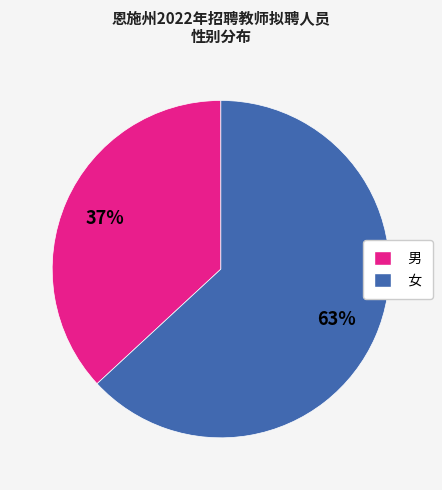

Is the sum of 男 and 女 greater than half?

Yes